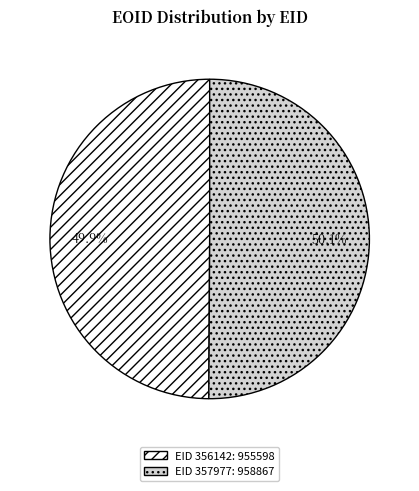

Is there a majority slice in this chart?

Yes